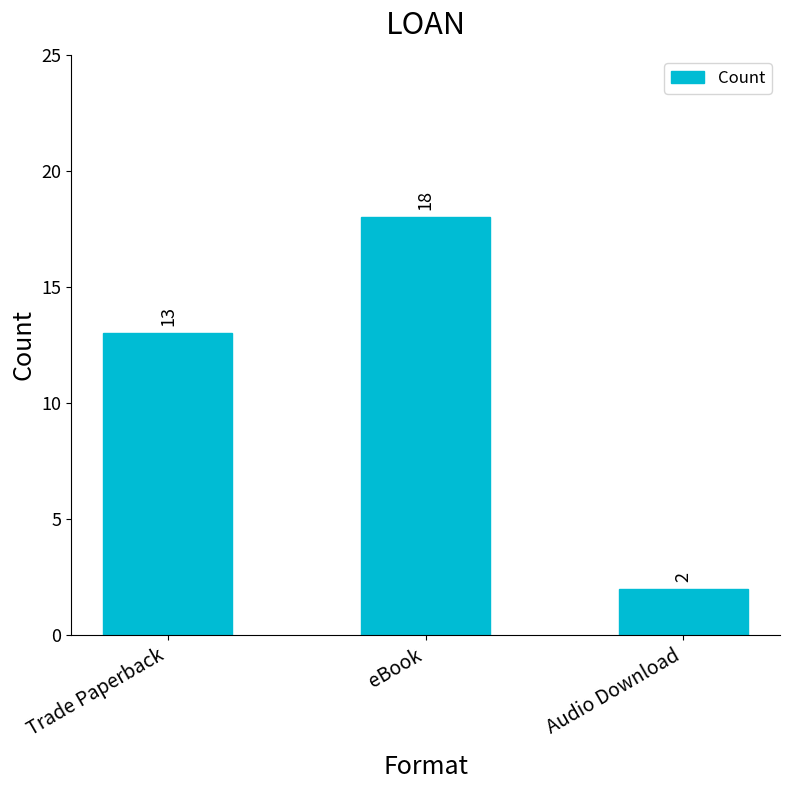

Which has a higher value, eBook or Audio Download?

eBook